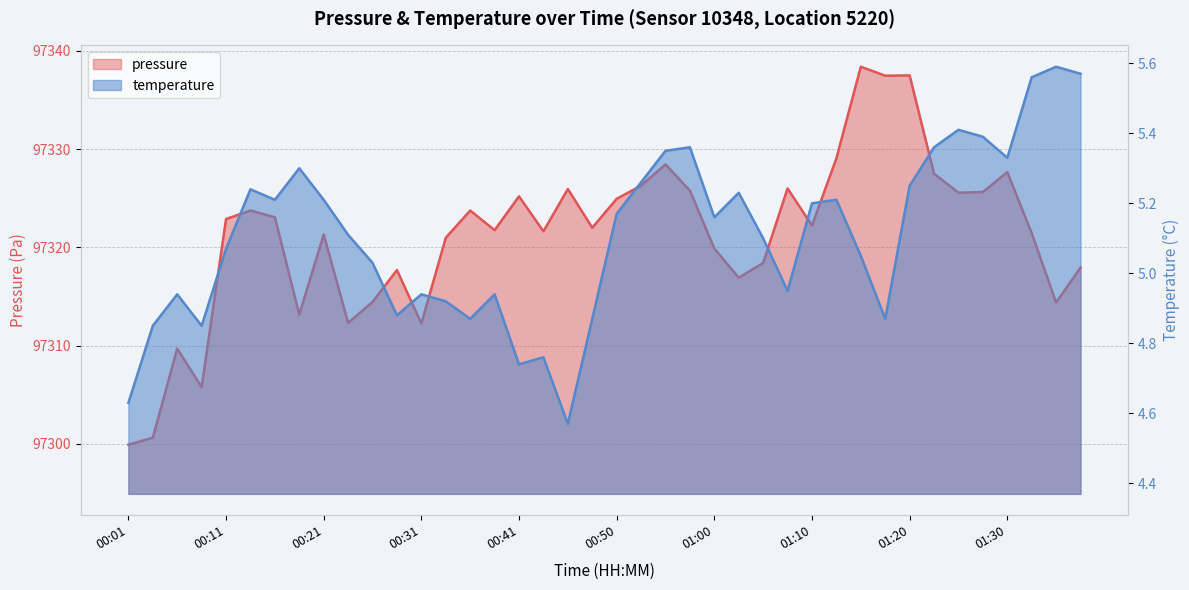

The temperature series shows 5.2 at 01:12. True or false?

True